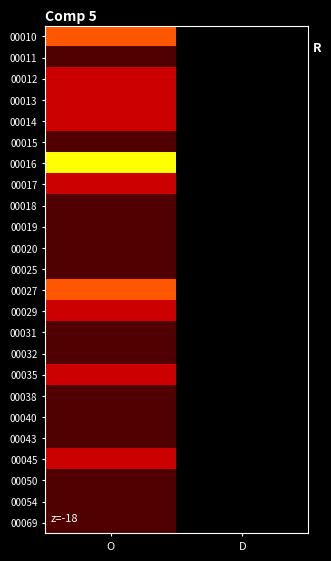

Which series changed the most between O and D?

00016